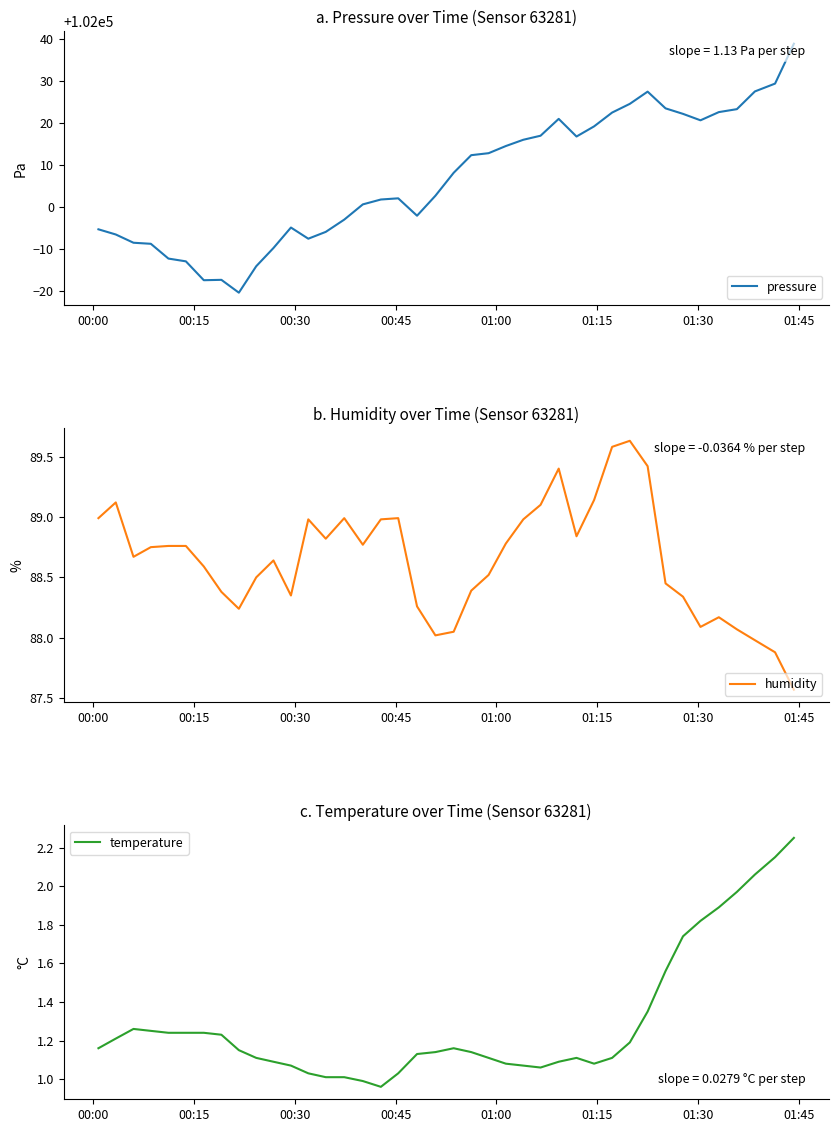

What is the sum of all humidity values?

3545.9